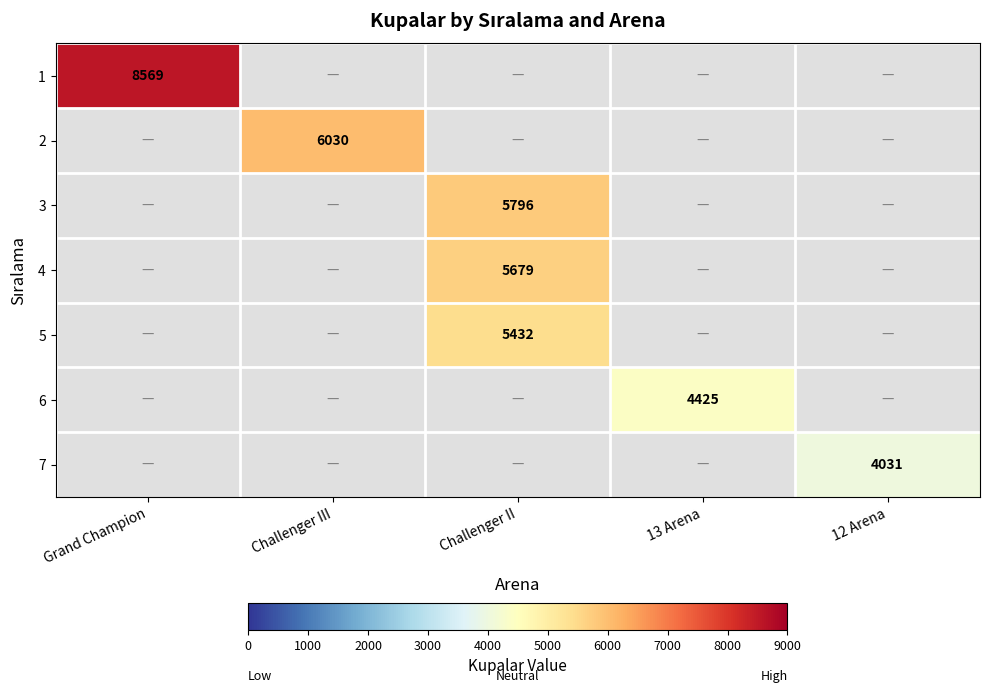

Which label corresponds to the smallest value in the chart?

12 Arena